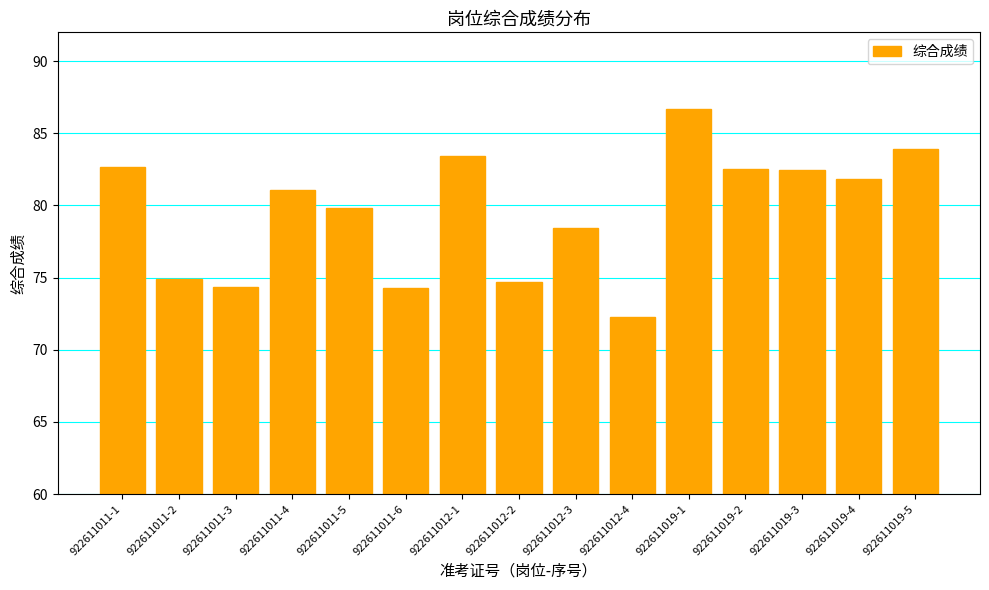

What is the average value?

79.6